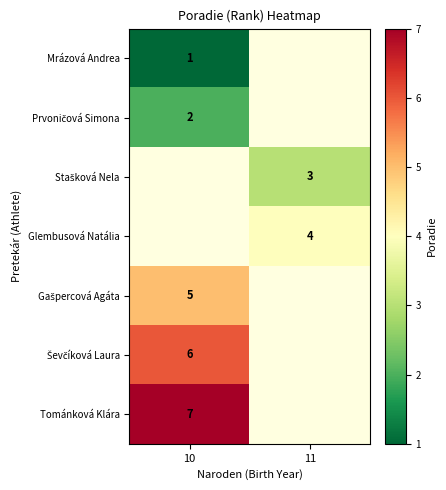

Which has a higher value, 10 or 11?

11